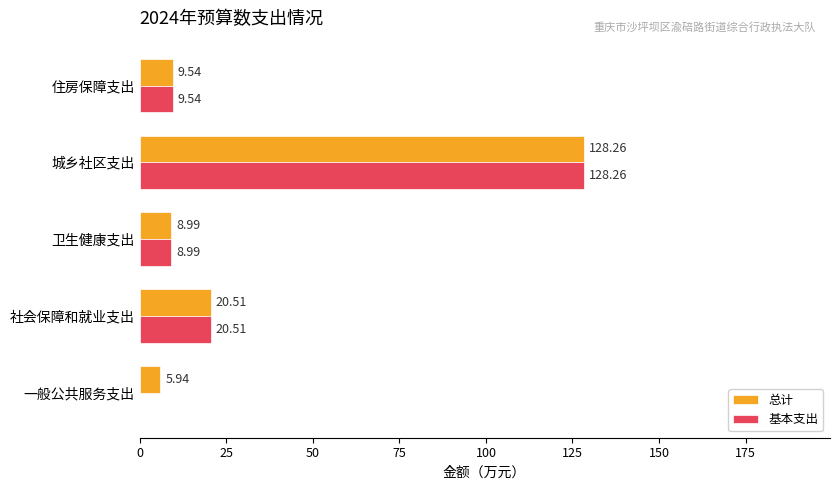

Is the value of 总计 at 卫生健康支出 greater than the value of 基本支出 at 住房保障支出?

No